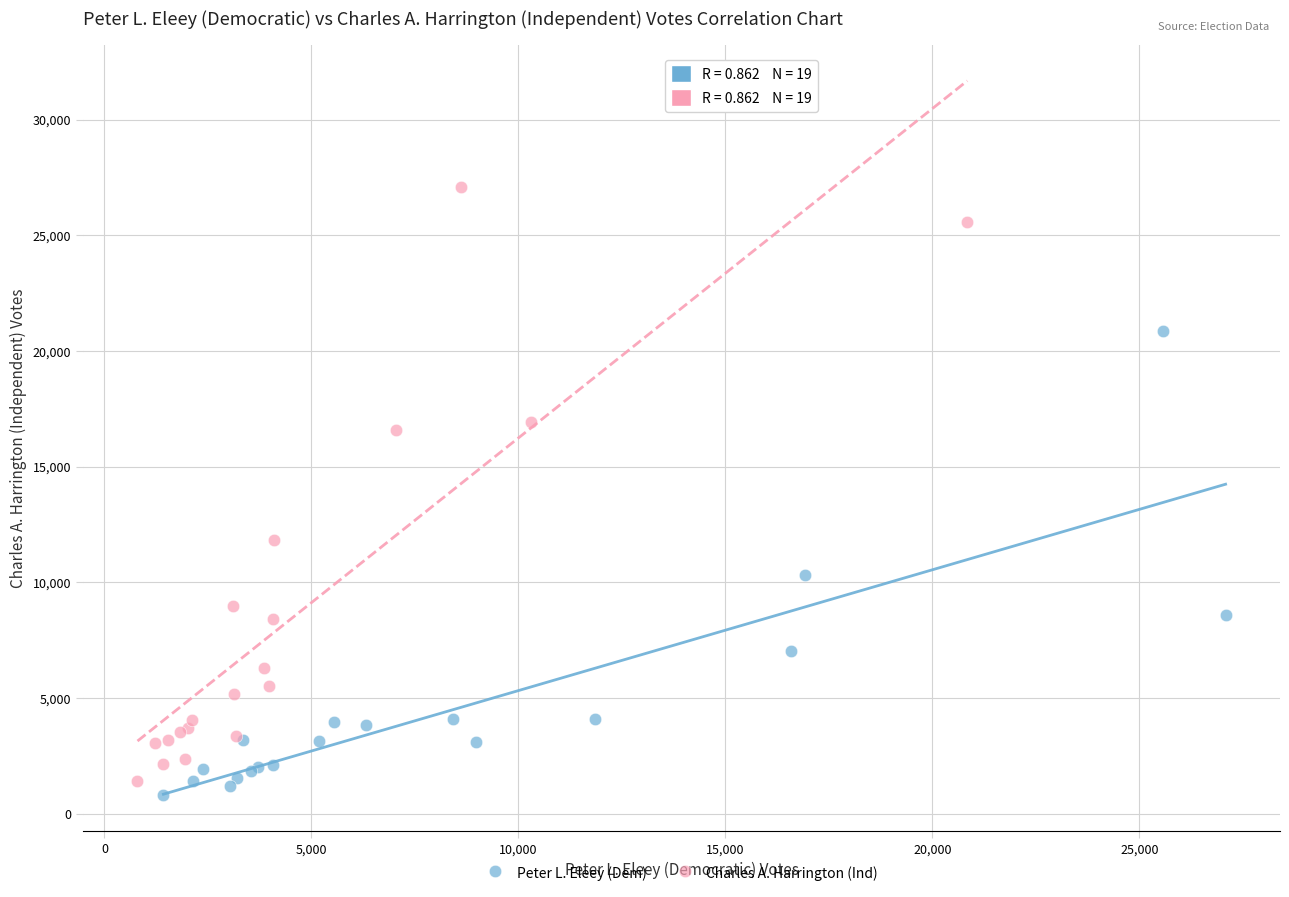

Which series contains the highest Y value?

Charles A. Harrington (Ind)